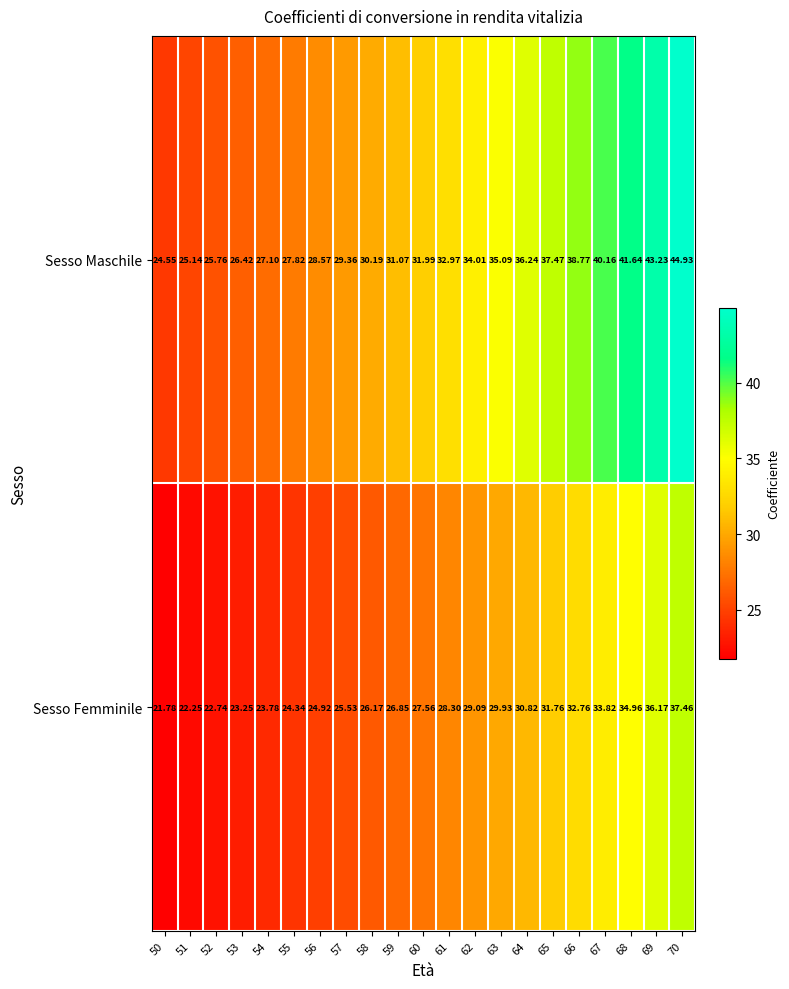

Is the value of Sesso Maschile at 53 greater than the value of Sesso Femminile at 68?

No